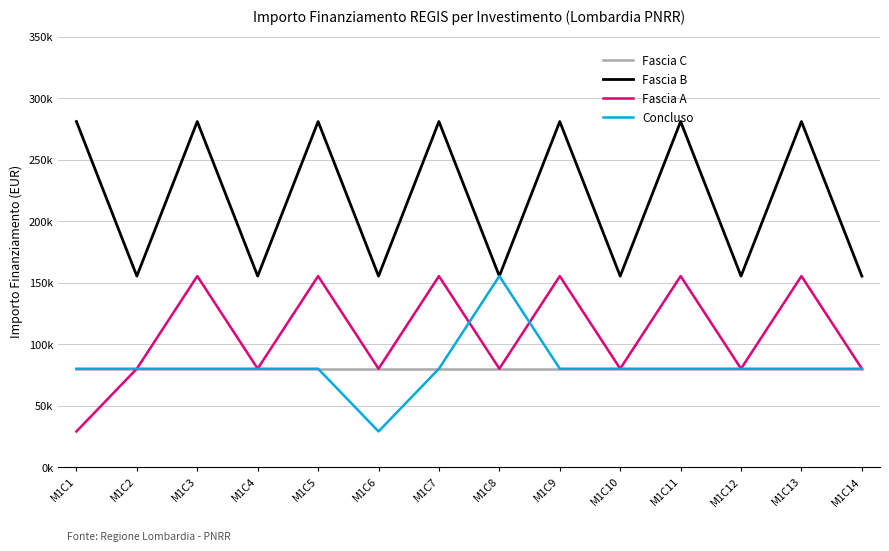

What is the sum of the Fascia C values at M1C10 and M1C6?

159844